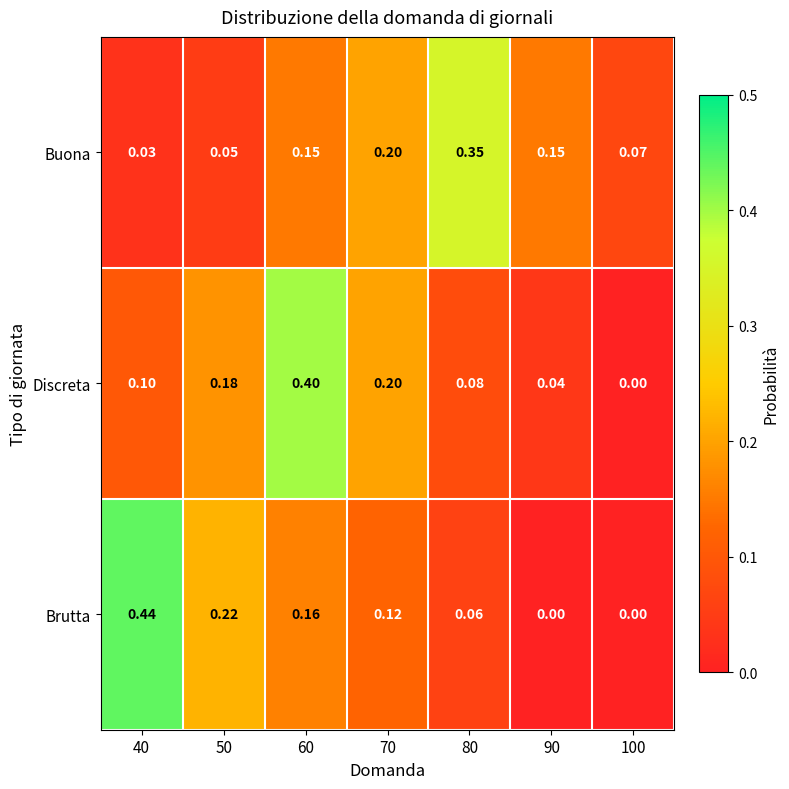

At which category does the chart reach its peak across all series?

40